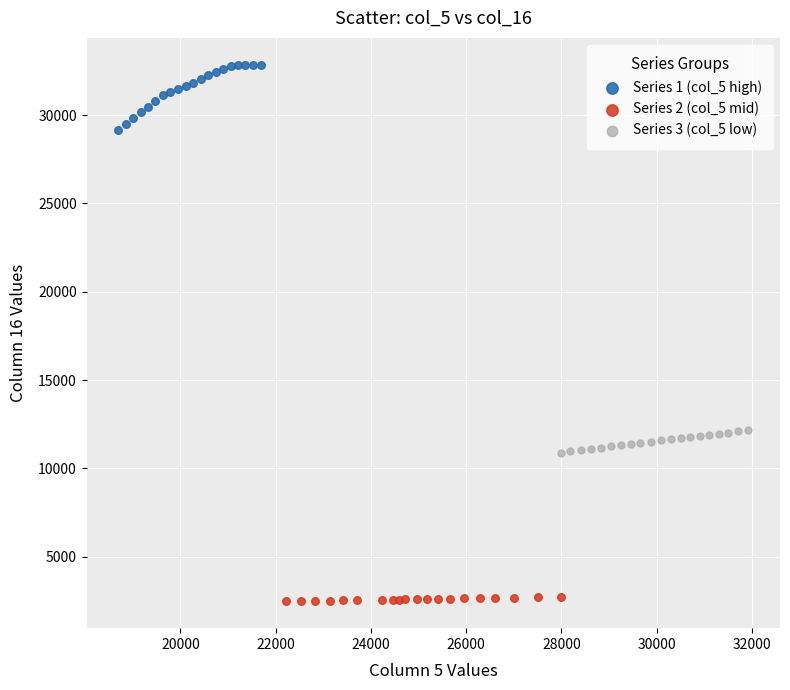

Which series has the largest Y range (max minus min)?

Series 1 (col_5 high)